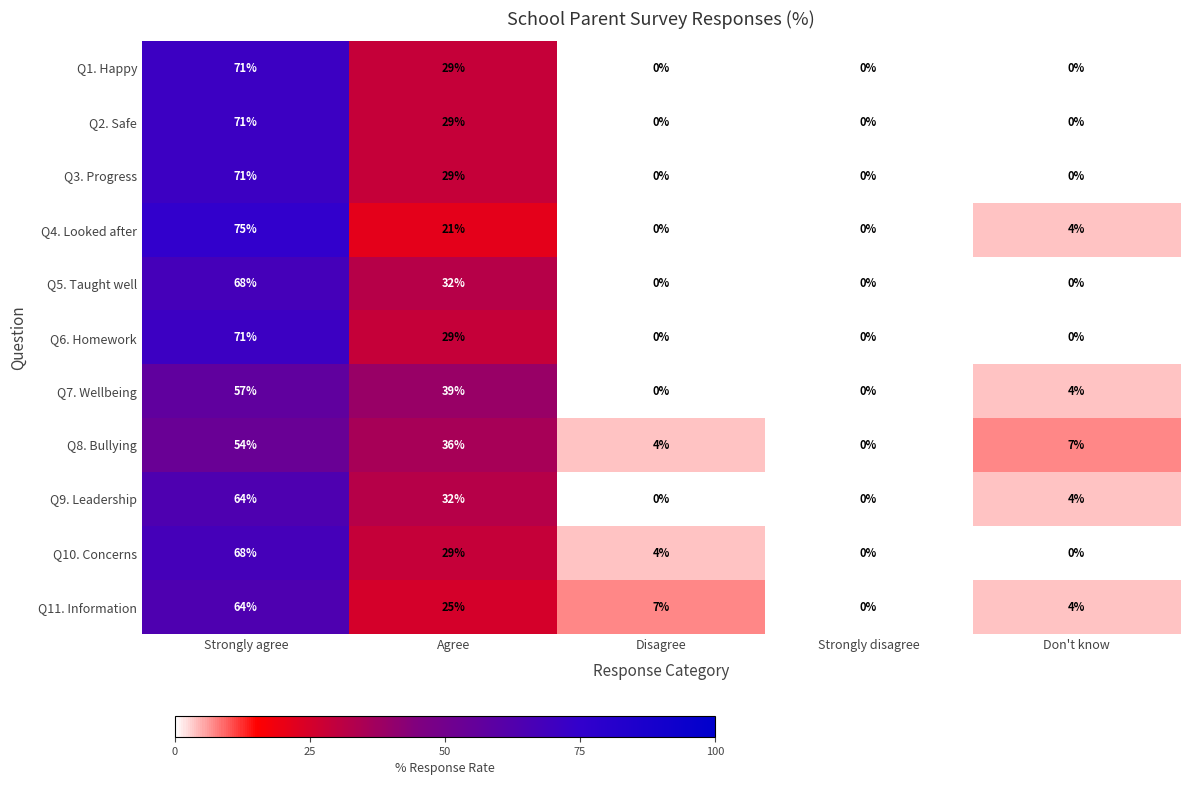

What is the total value across all series at Don't know?

23